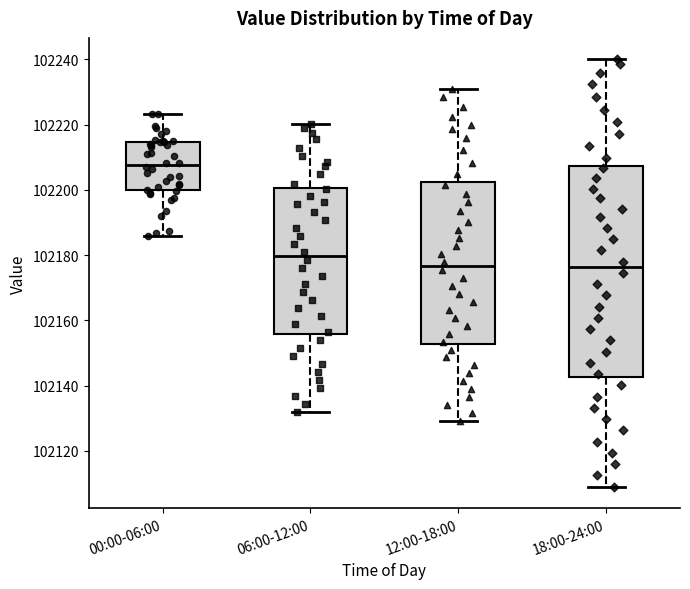

Where is the upper edge of the box for 18:00-24:00 on the y-axis? The values are not printed on the chart, so give them approximately, as read against the axis.

102208